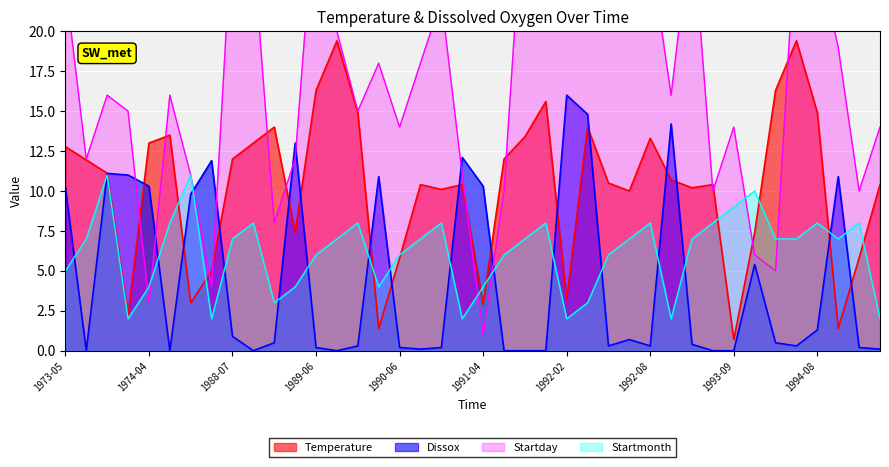

In Dissox, how many points are lower than both neighbors (excluding endpoints)?

8